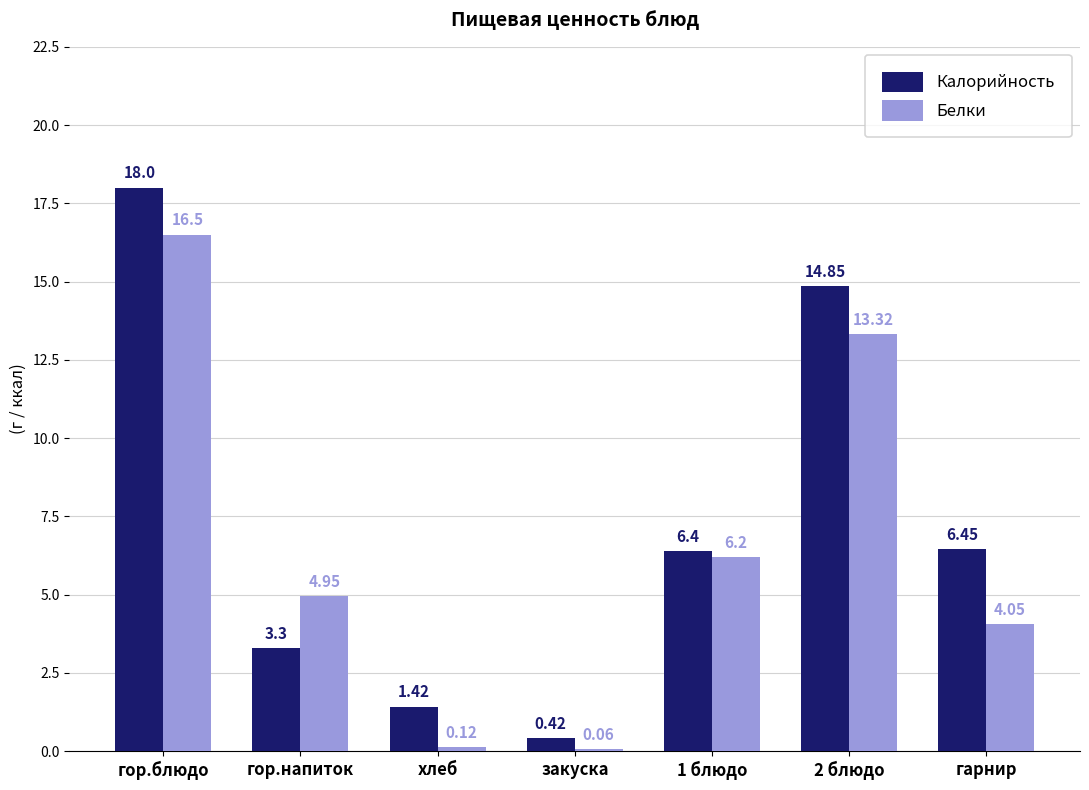

Where is Калорийность nearest to the value 9?

гарнир